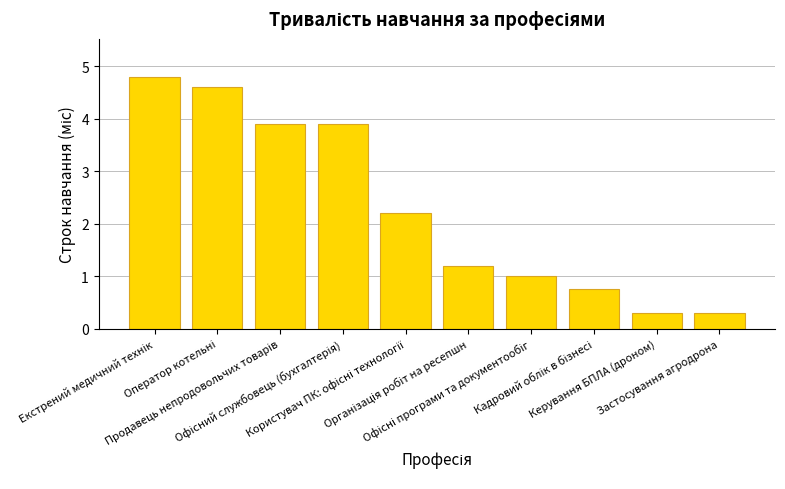

What is the value of the 3rd bar from the left?

3.9